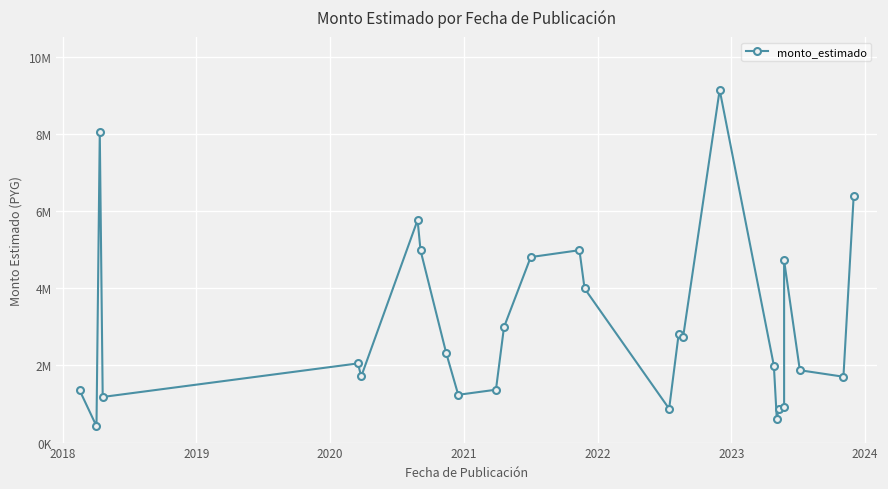

True or false: the data has more than 2 interior local peaks.

True